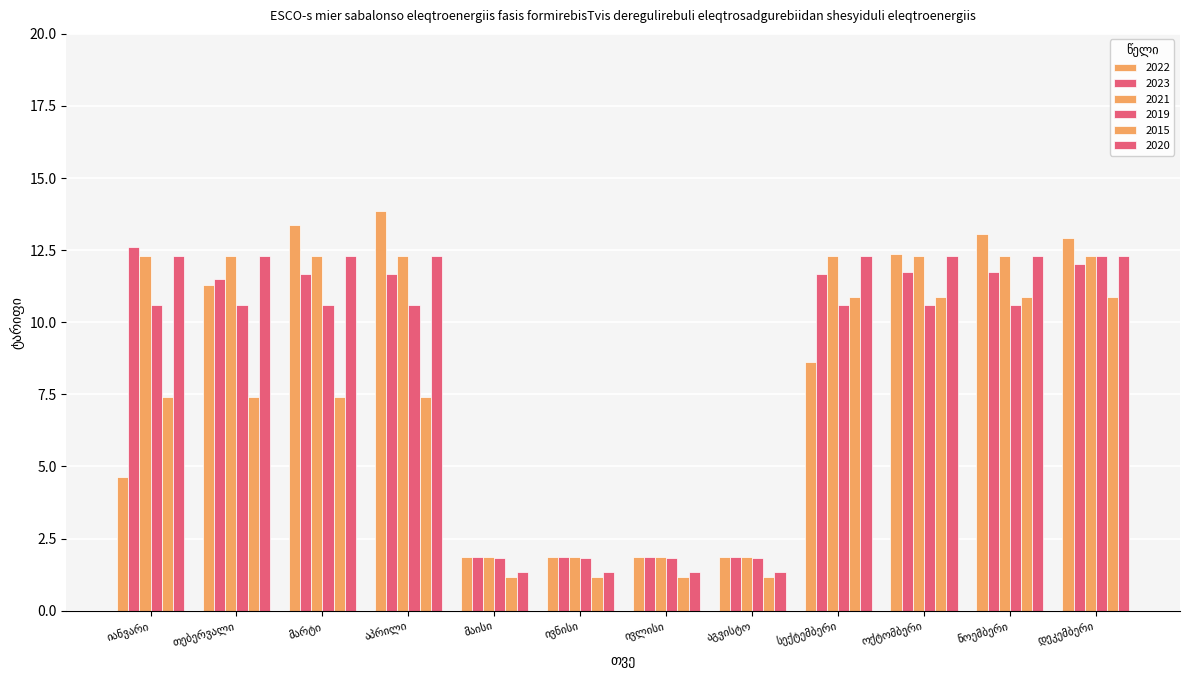

How many values in the 2023 series are below 11?

4